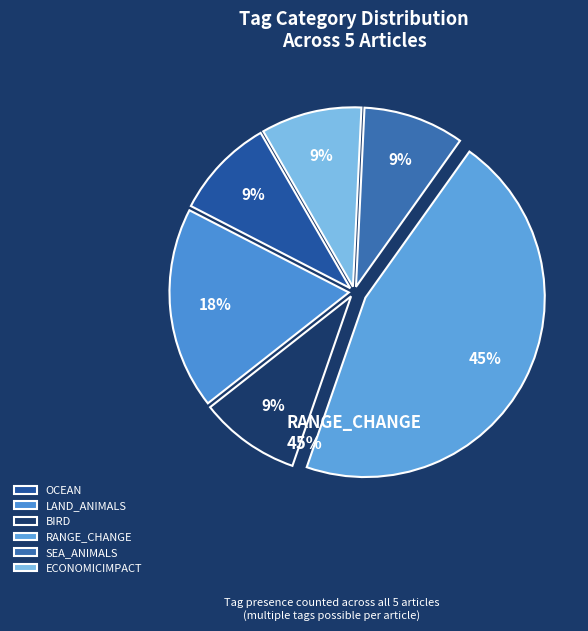

How many slices are in this pie chart?

6